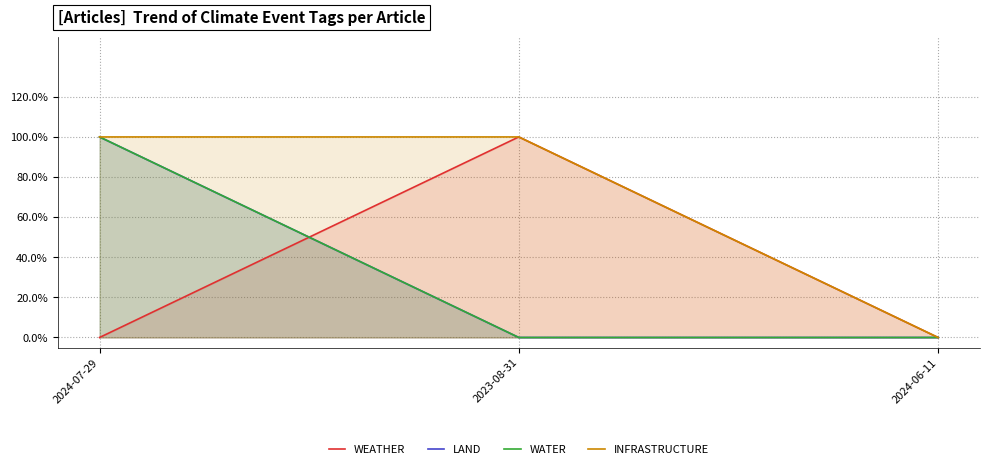

What are all the series names shown in the legend?

WEATHER, LAND, WATER, INFRASTRUCTURE